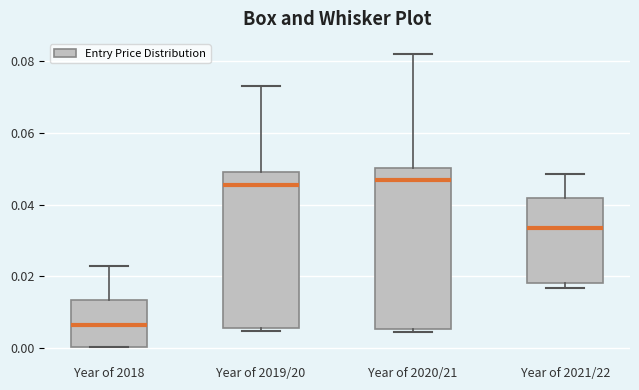

Where does the upper whisker of the box for Year of 2019/20 end on the y-axis? The values are not printed on the chart, so give them approximately, as read against the axis.

0.074